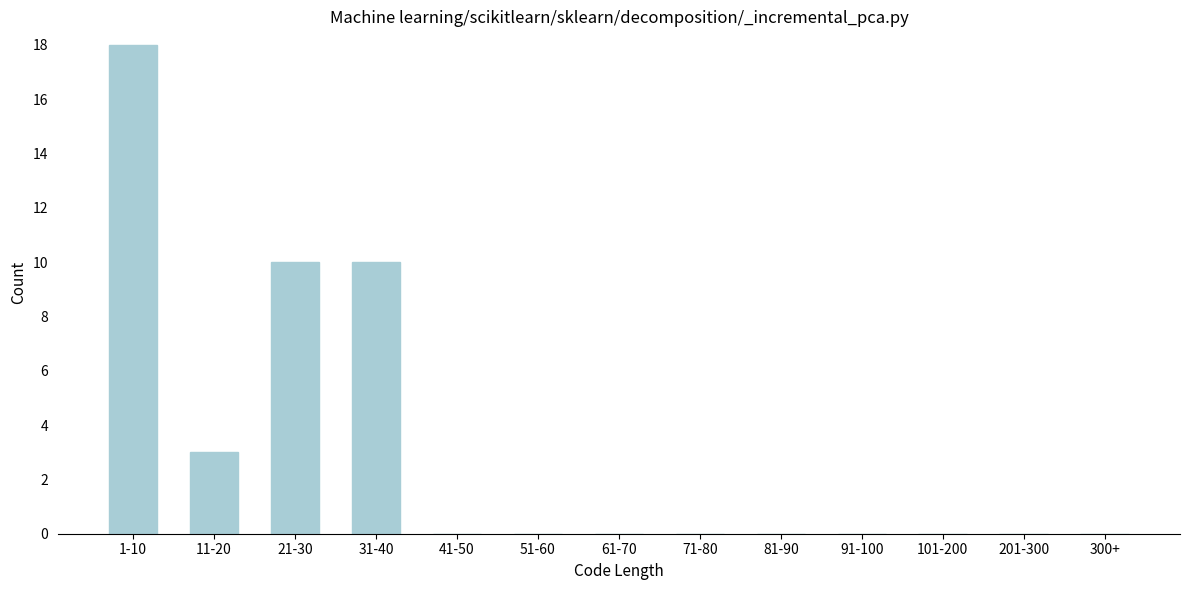

Reading left to right, transcribe all the data shown in this chart.

1-10=18	11-20=3	21-30=10	31-40=10	41-50=0	51-60=0	61-70=0	71-80=0	81-90=0	91-100=0	101-200=0	201-300=0	300+=0